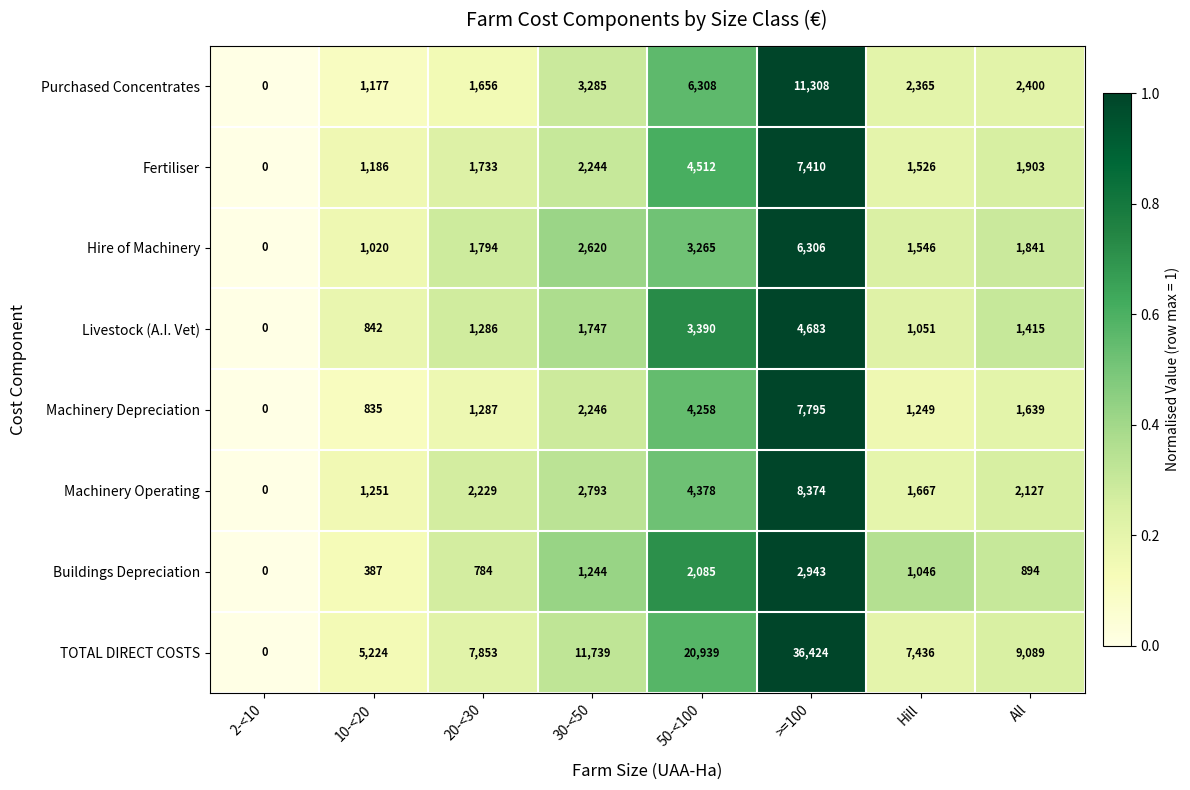

At which category does the chart reach its peak across all series?

>=100